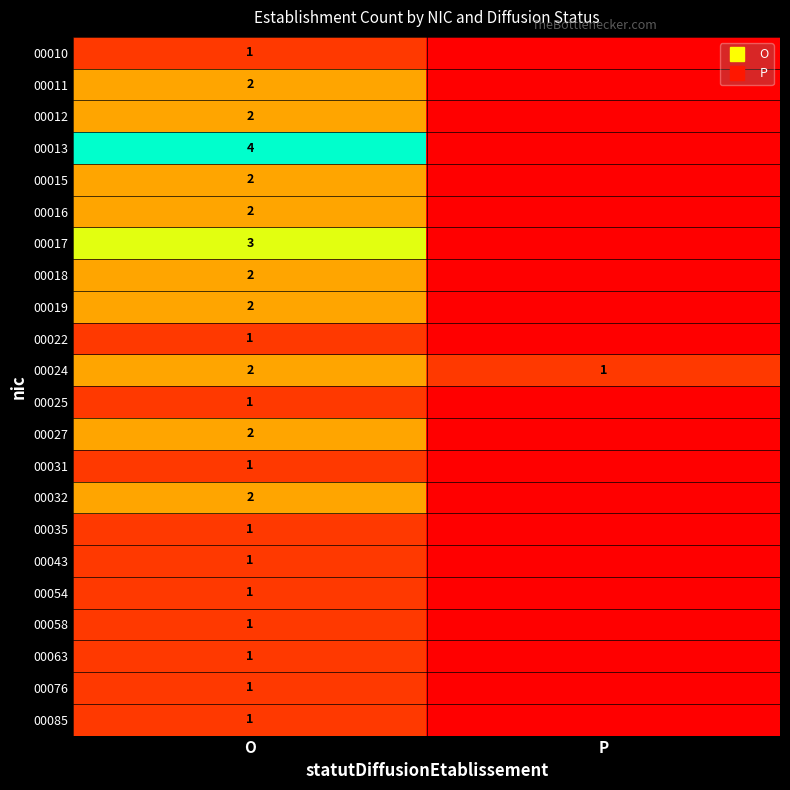

At how many categories does at least one series exceed 2?

1